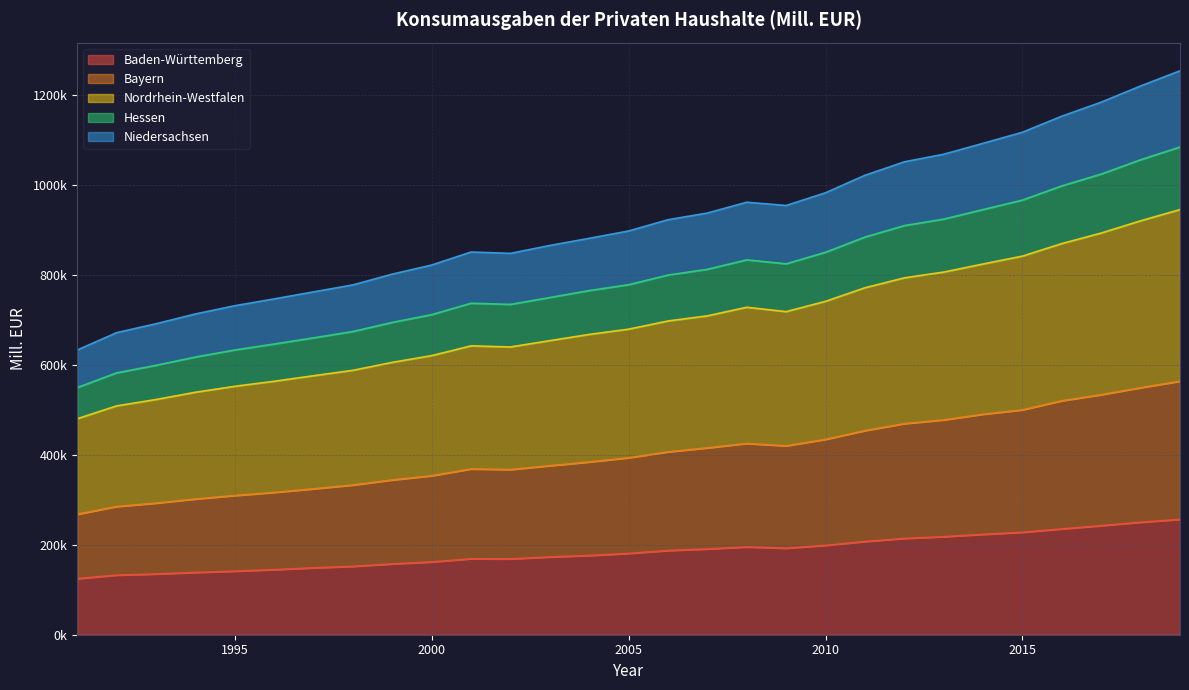

What is the sum of all Baden-Württemberg values?

5342608